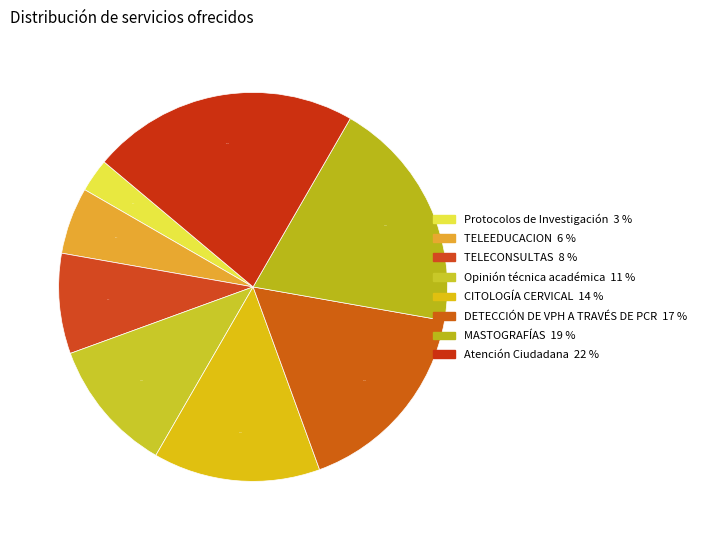

Is there any slice that represents more than half of the pie?

No